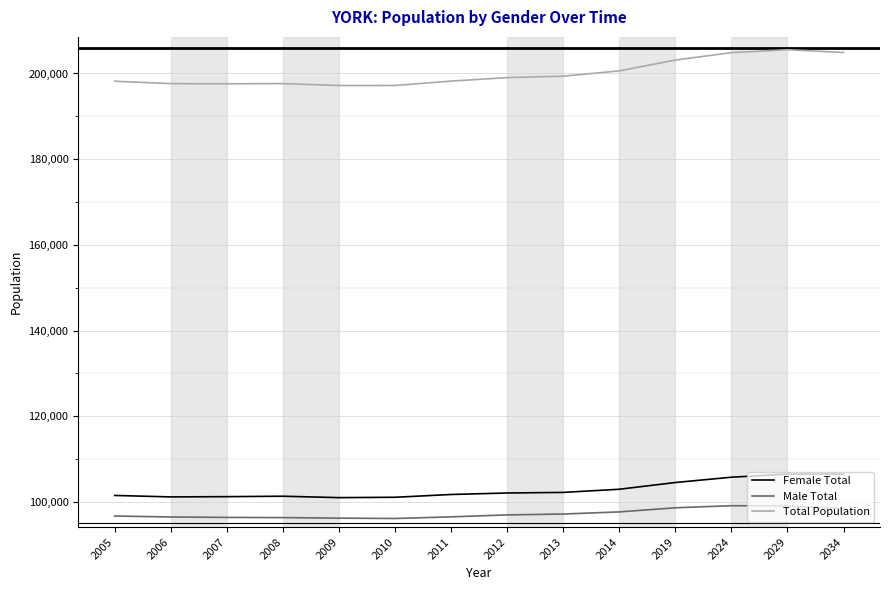

How many lines are shown in the chart?

3